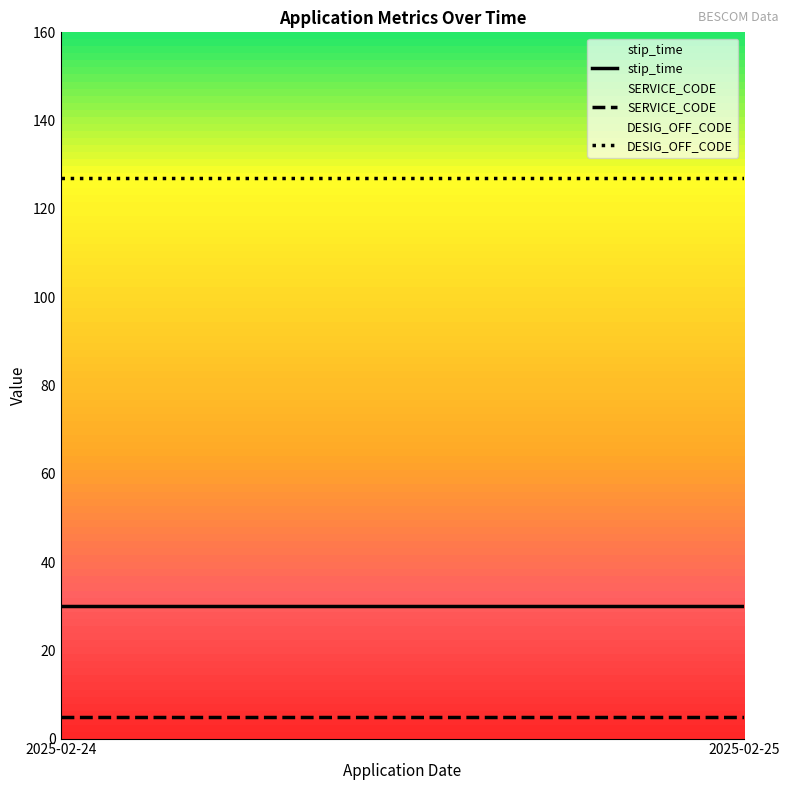

What is the value of the DESIG_OFF_CODE point at the 1st from the left?

127